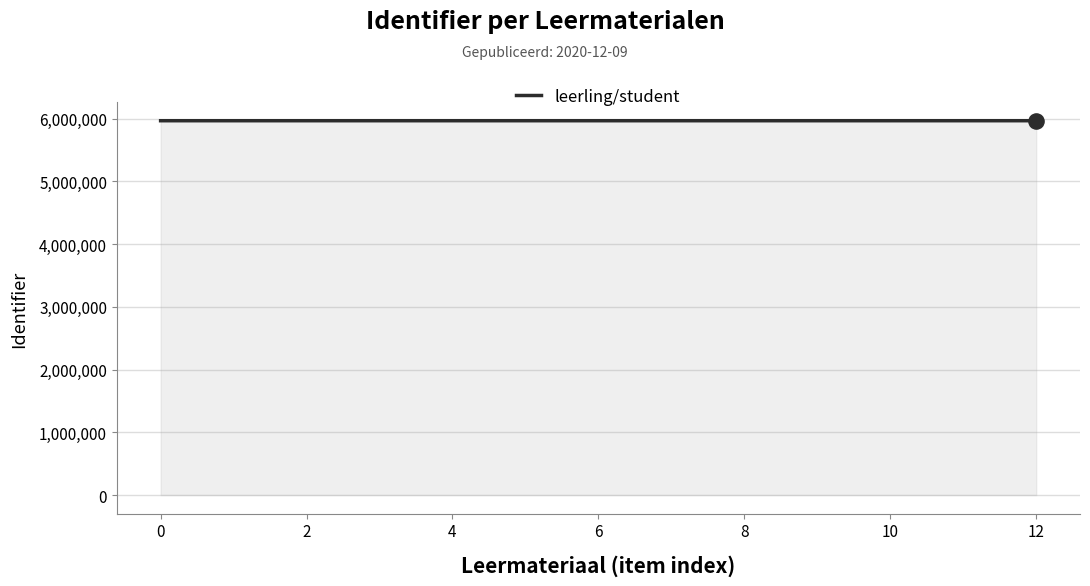

What is the maximum value shown in the chart?

5964652